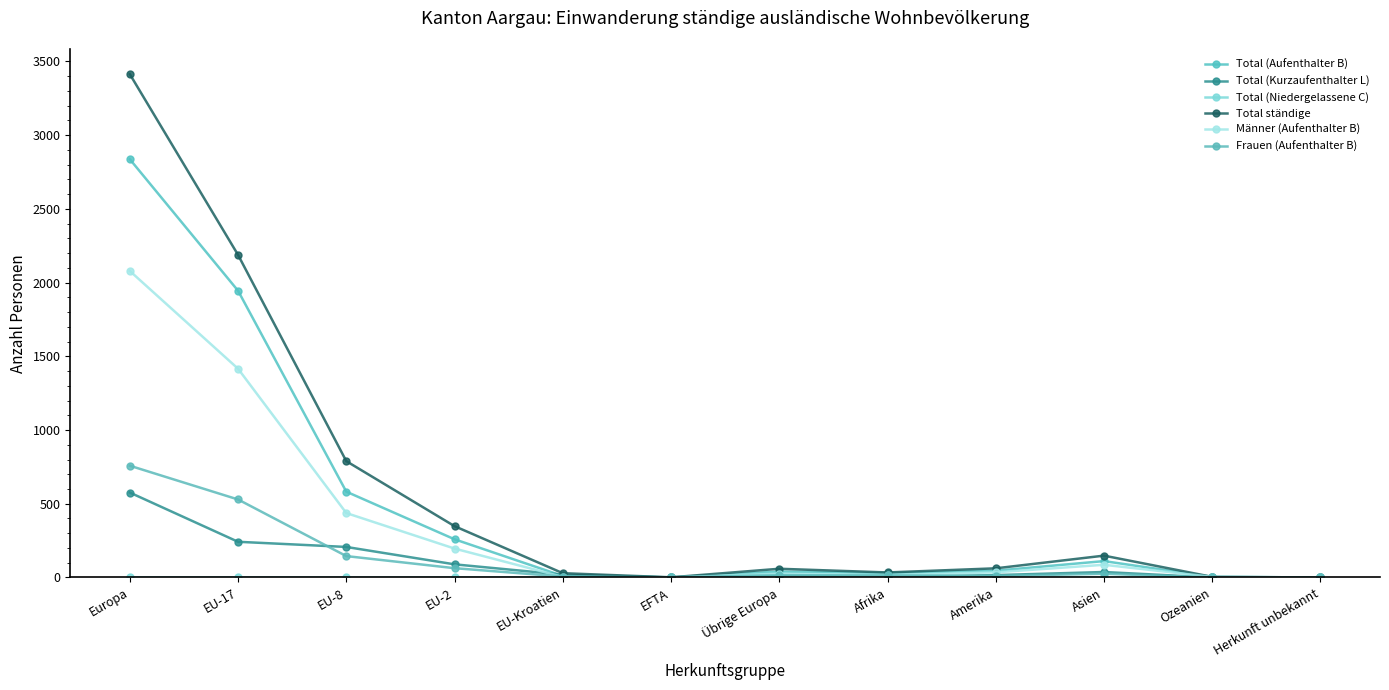

Between Amerika and EU-8, which is larger?

EU-8